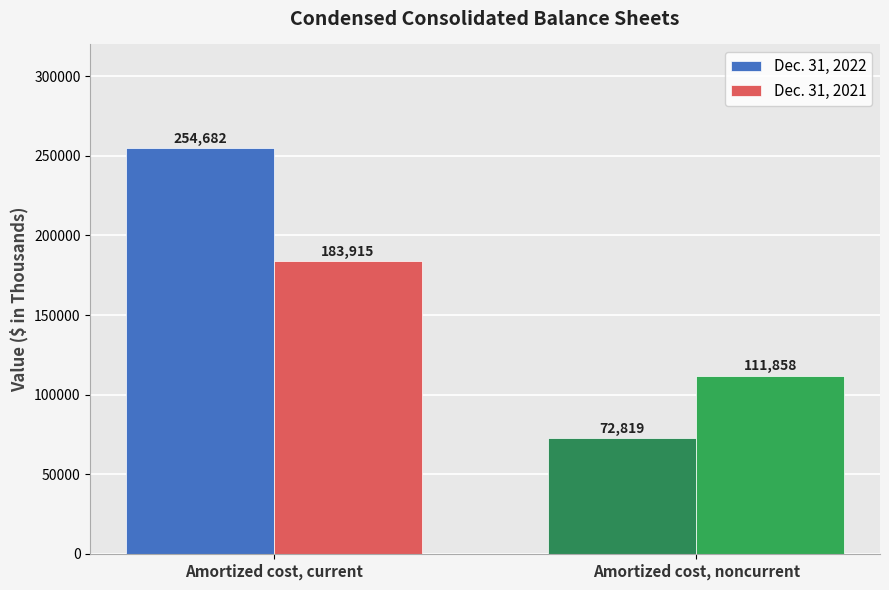

Rank the series at Amortized cost, current from lowest to highest value.

Dec. 31, 2021, Dec. 31, 2022